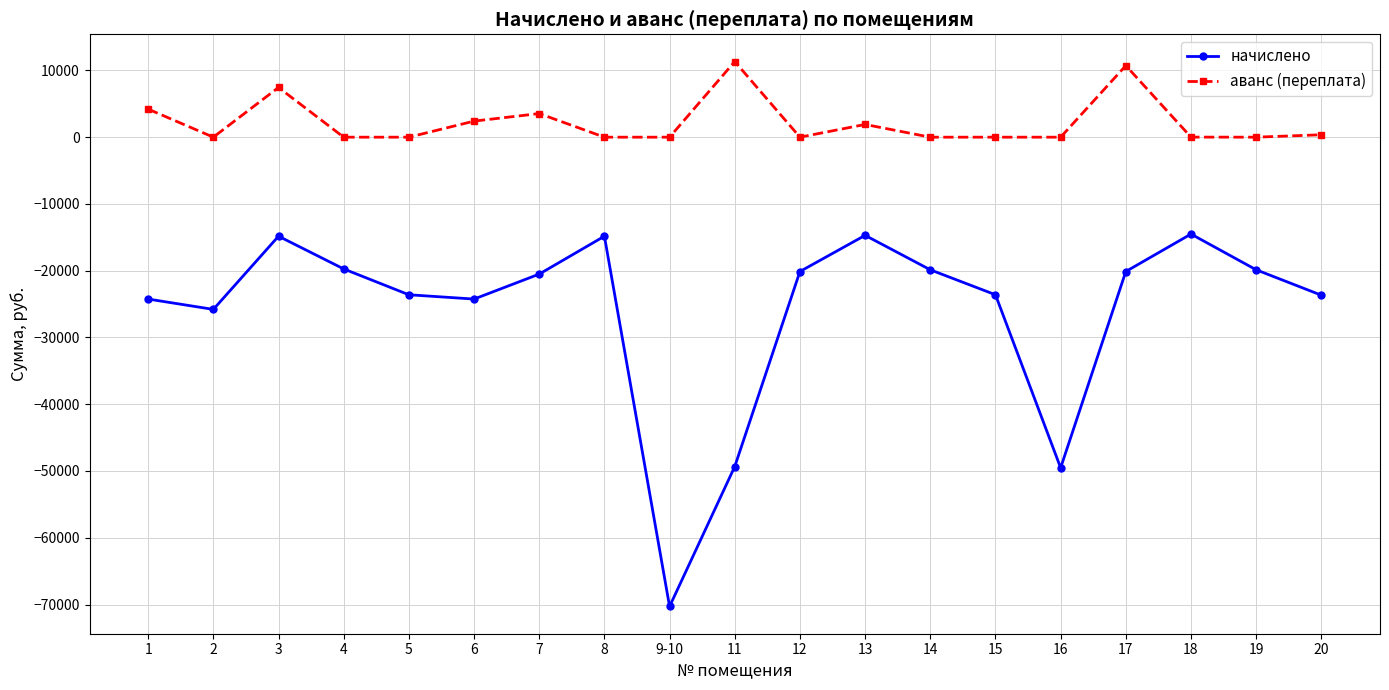

What is the average value of the начислено series?

-25968.3